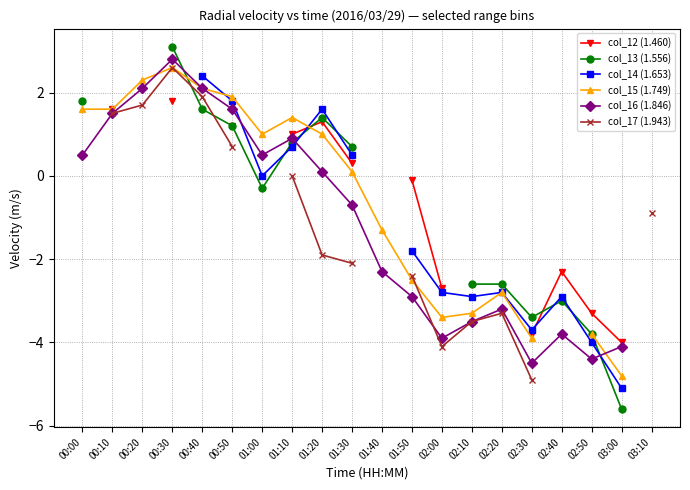

Which series has the largest range (max minus min)?

col_13 (1.556)